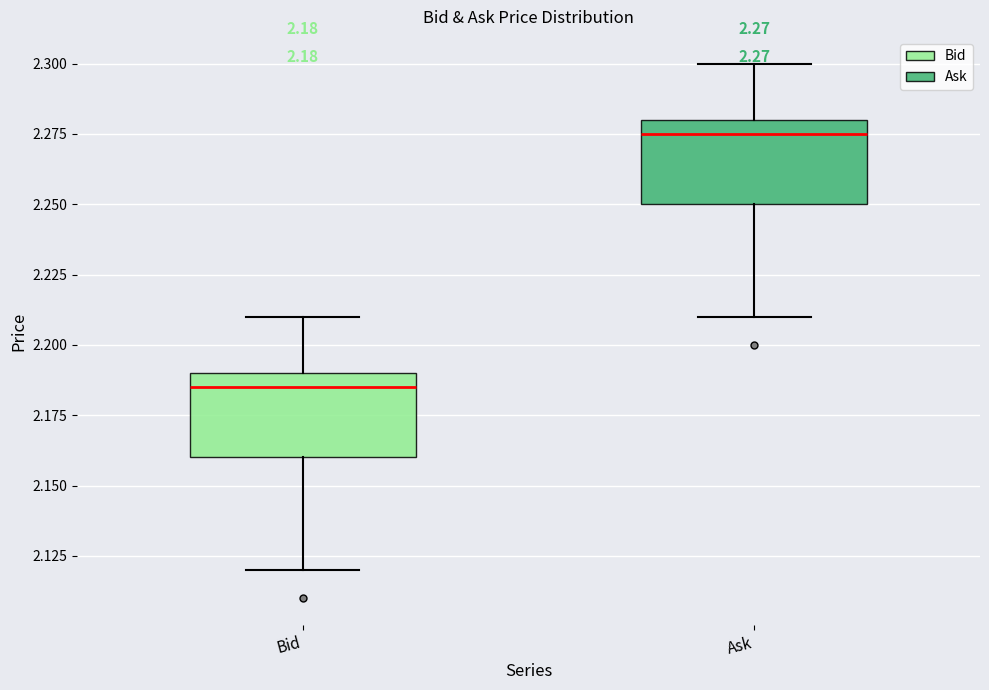

Which box's median line is the highest?

Ask